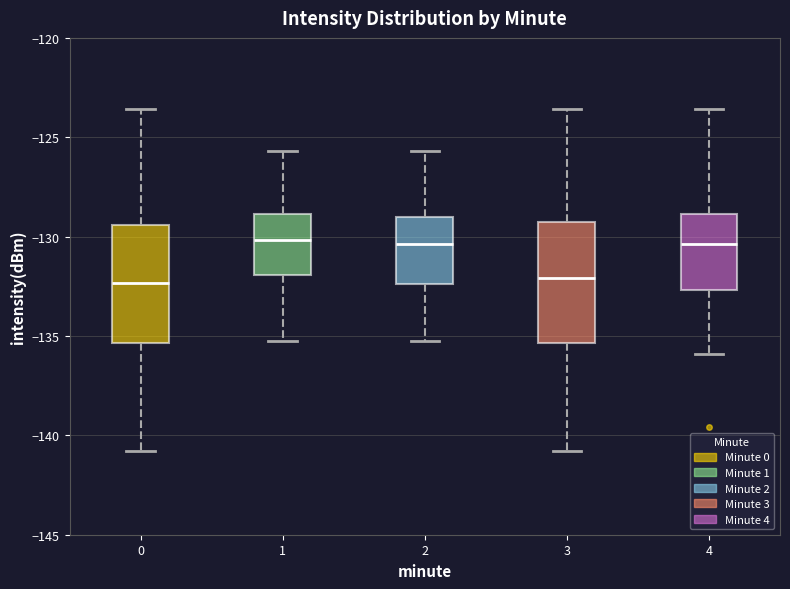

Reading left to right, read every box against the y-axis: the position of its median line, the range the box covers, and the ends of its whiskers. The values are not printed on the chart, so give them approximately, as read against the axis.

0: median -132.5, box -135.5 to -129.5, whiskers -141.0 to -123.5
1: median -130.0, box -132.0 to -129.0, whiskers -135.5 to -125.5
2: median -130.5, box -132.5 to -129.0, whiskers -135.5 to -125.5
3: median -132.0, box -135.5 to -129.5, whiskers -141.0 to -123.5
4: median -130.5, box -132.5 to -129.0, whiskers -136.0 to -123.5